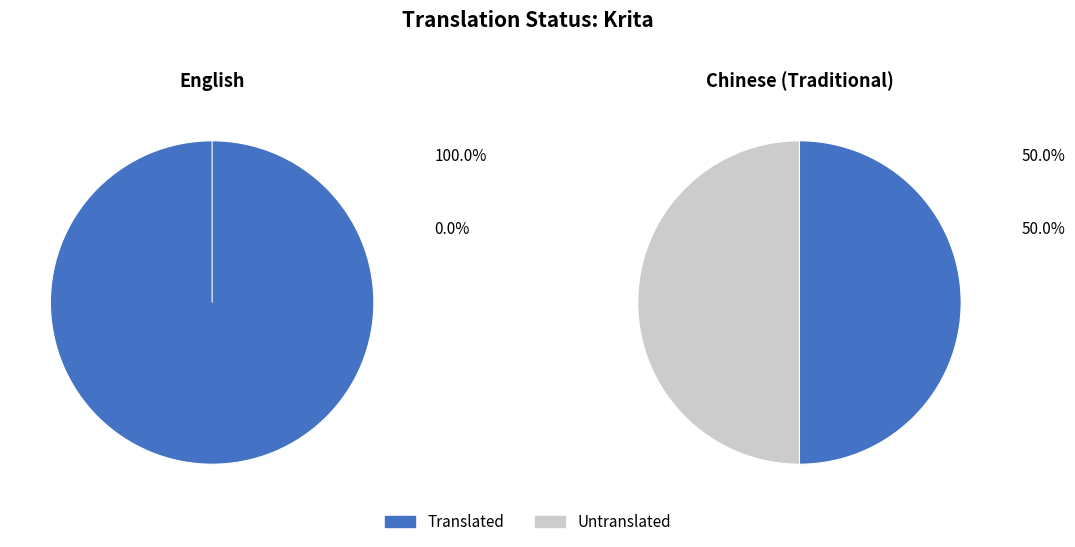

What percentage do English and Chinese (Traditional) together represent?

100.0%